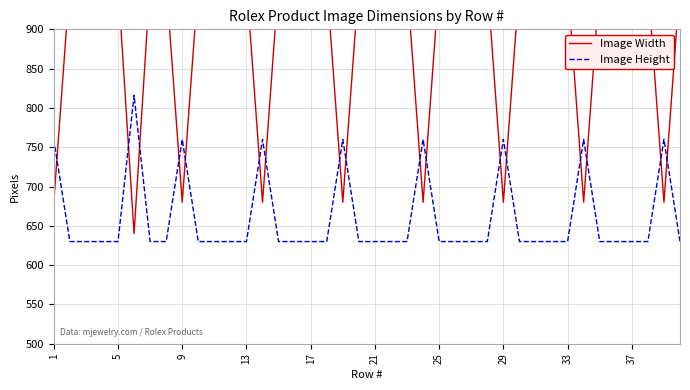

What is the total value across all series at 22?

1590